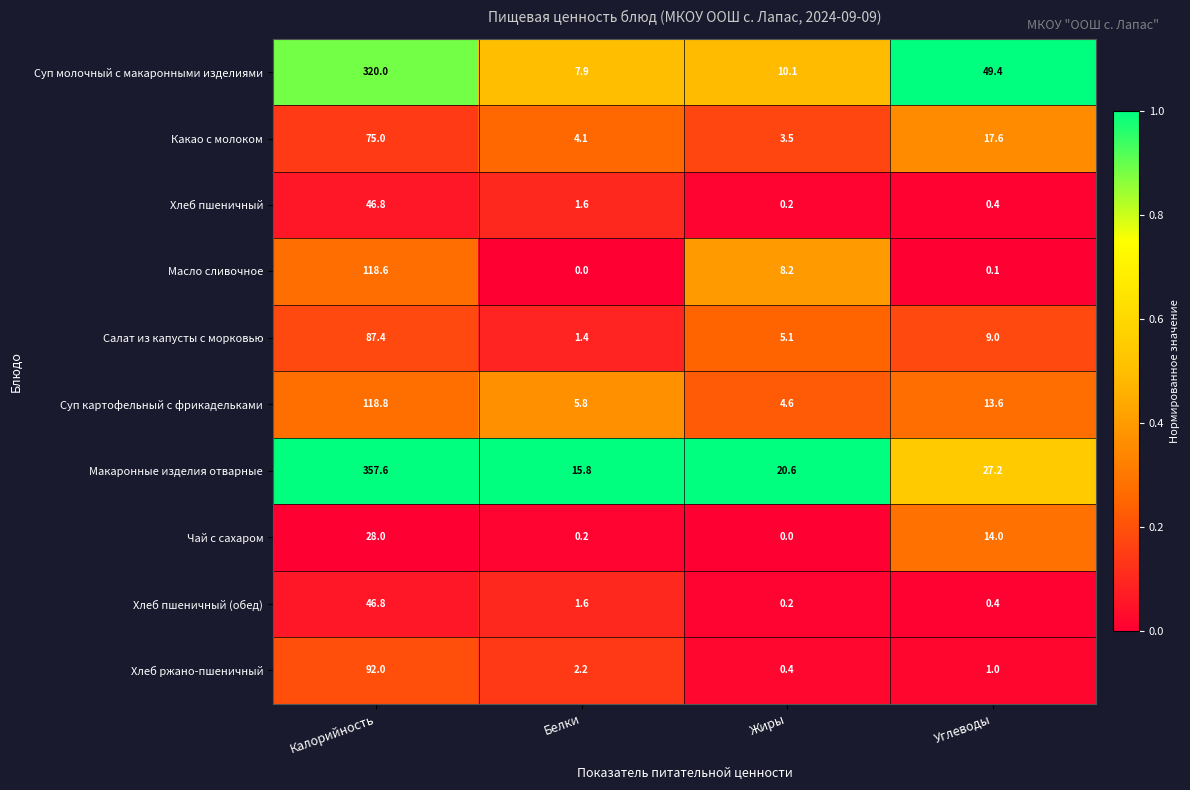

What is the total value across all series at Углеводы?

132.7